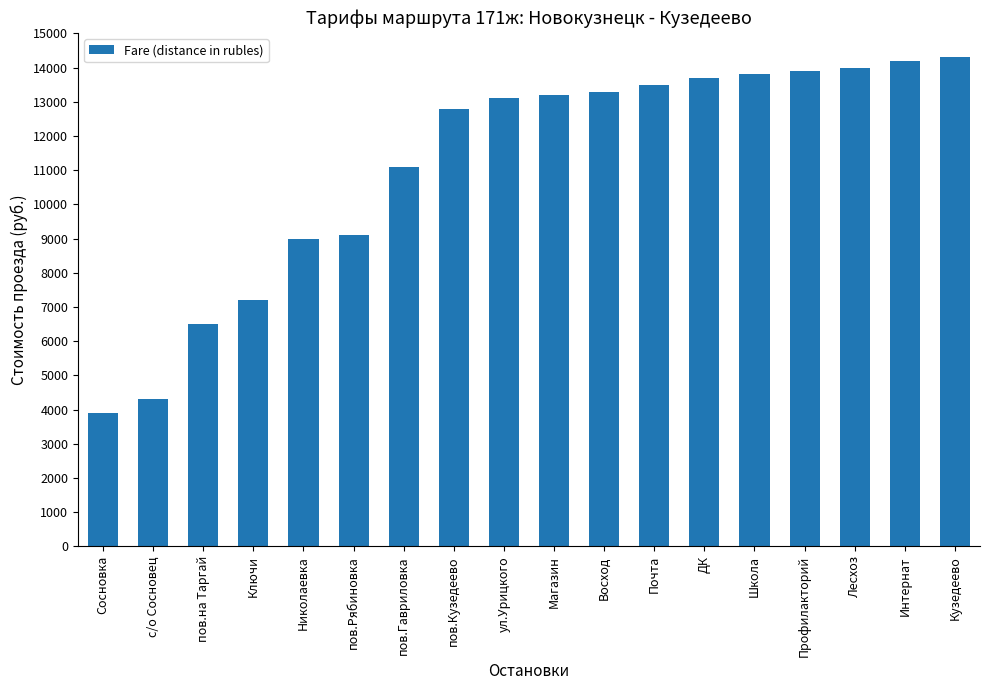

Which has a higher value, Лесхоз or с/о Сосновец?

Лесхоз